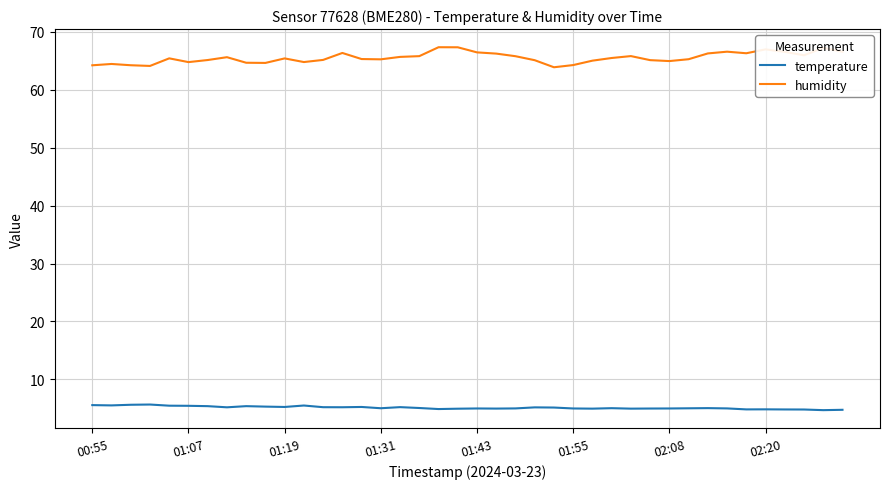

How many lines are shown in the chart?

2